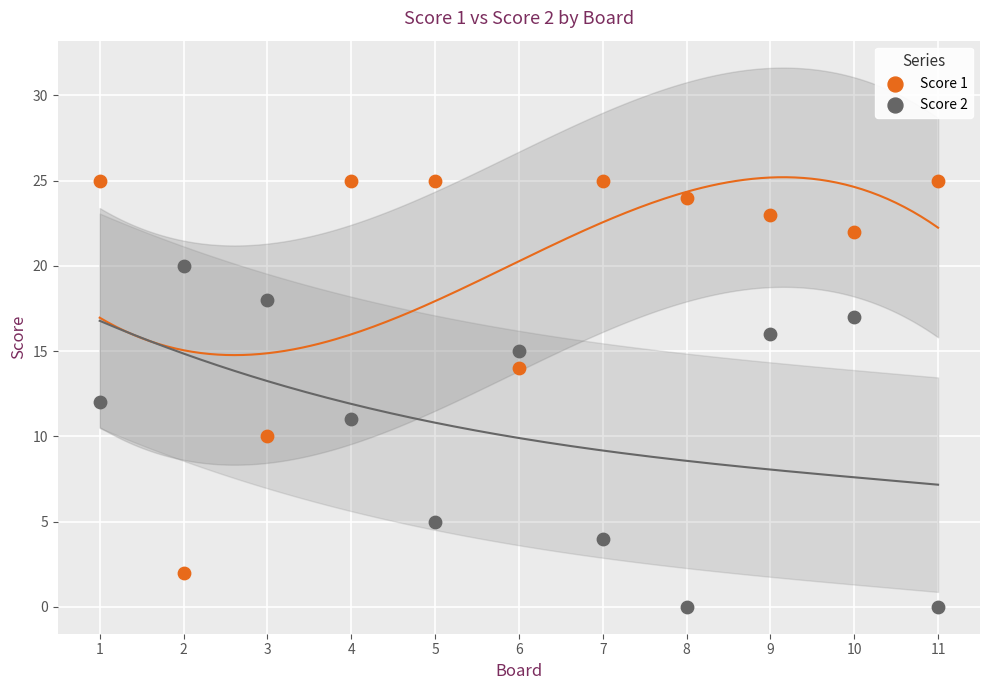

Which series has the widest spread of Y values?

Score 1